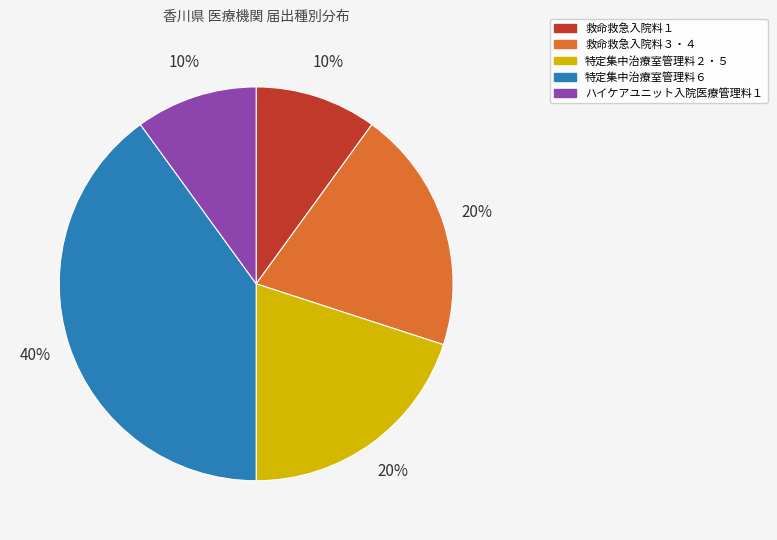

Which slice is the largest?

特定集中治療室管理料６